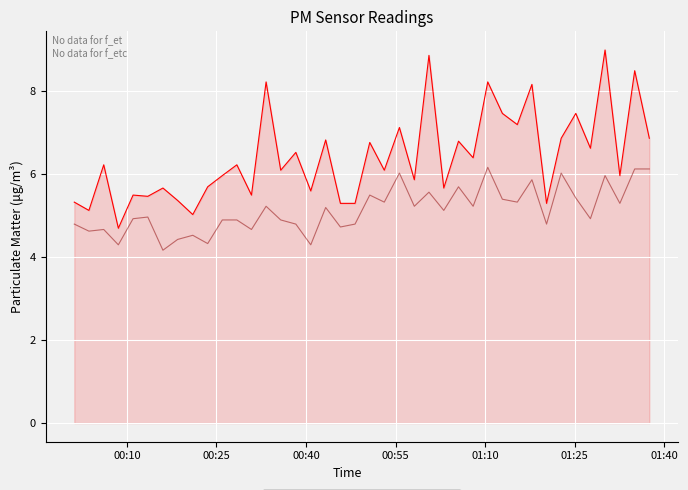

What is the smallest value displayed?

4.2